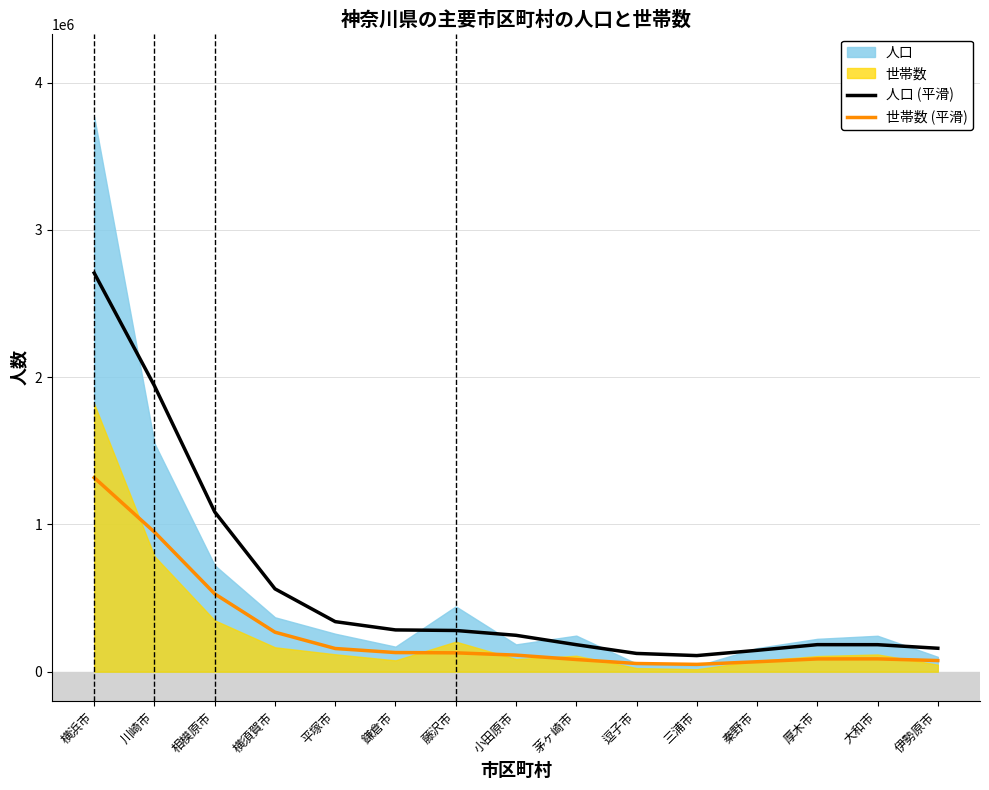

Reading left to right, what are all the values shown in this chart?

人口 (平滑): 横浜市=2706738.8	川崎市=1940729.4	相模原市=1085100.8	横須賀市=562503.2	平塚市=339883.9	鎌倉市=283735.6	藤沢市=279957.7	小田原市=247197.1	茅ヶ崎市=183538.2	逗子市=124127.0	三浦市=109503.8	秦野市=145229.9	厚木市=183772.7	大和市=183504.6	伊勢原市=159262.3
世帯数 (平滑): 横浜市=1317761.4	川崎市=948077.9	相模原市=528657.3	横須賀市=268282.8	平塚市=157515.7	鎌倉市=130049.9	藤沢市=128199.2	小田原市=112662.9	茅ヶ崎市=82849.6	逗子市=55754.2	三浦市=49902.5	秦野市=67665.1	厚木市=86830.1	大和市=87249.9	伊勢原市=75762.4